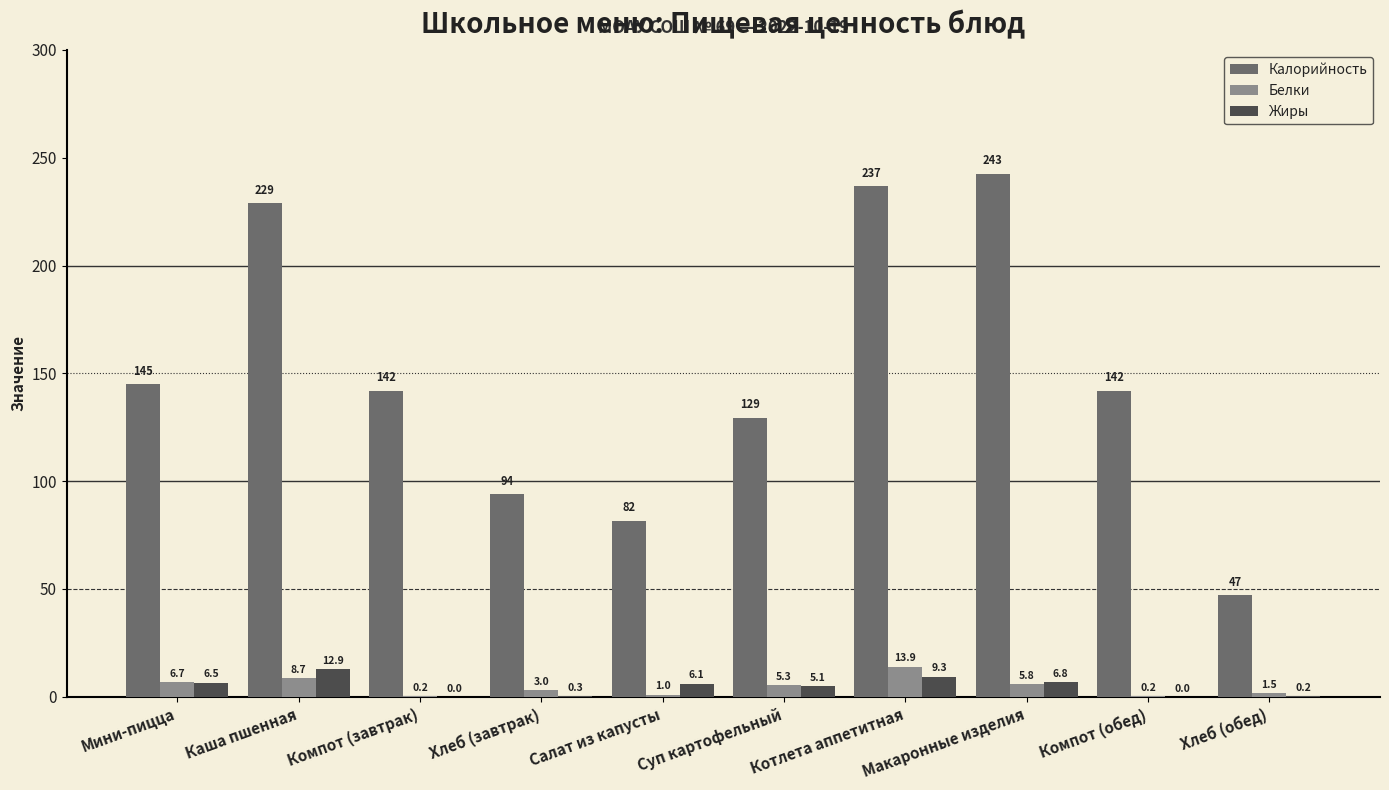

True or false: Жиры has a value of 9.3 at Котлета аппетитная.

True